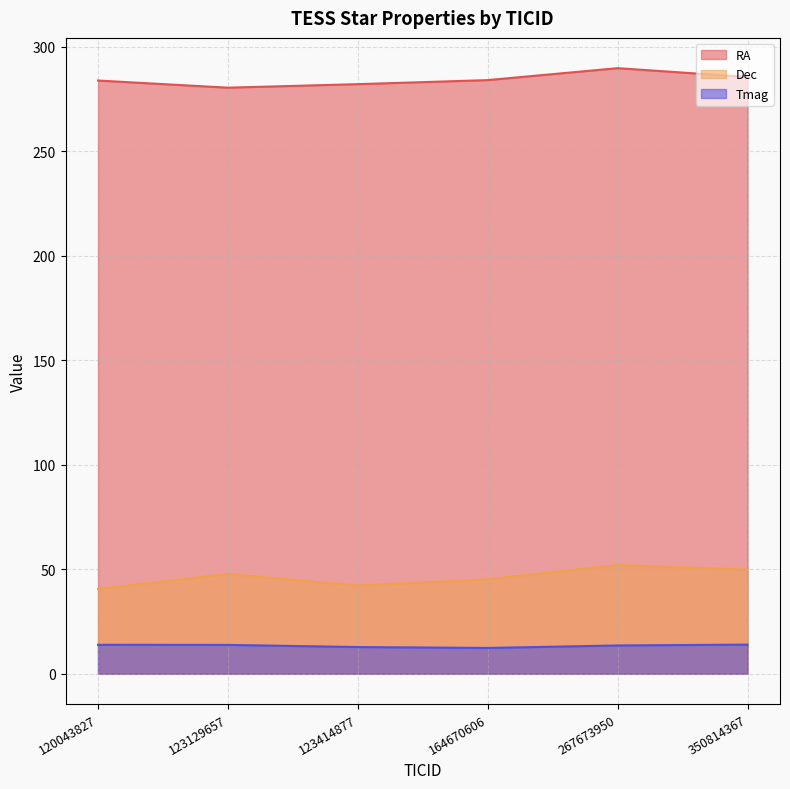

What are all the series names shown in the legend?

RA, Dec, Tmag